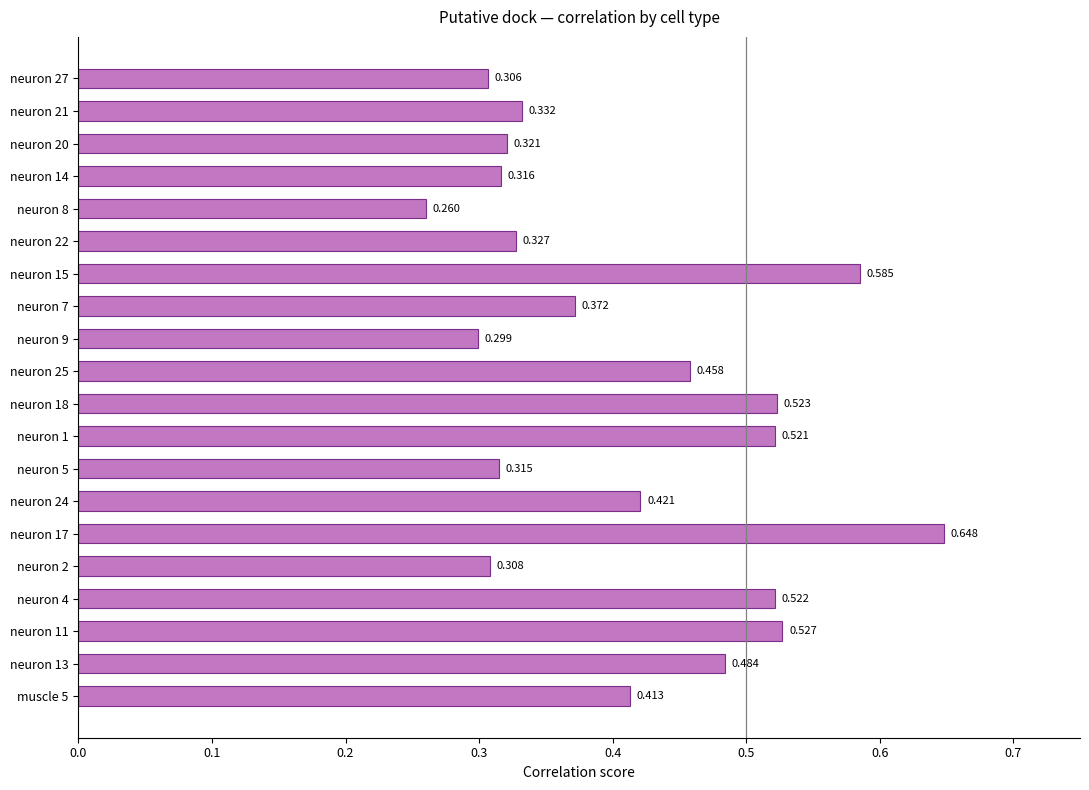

How many series are shown in this chart?

1